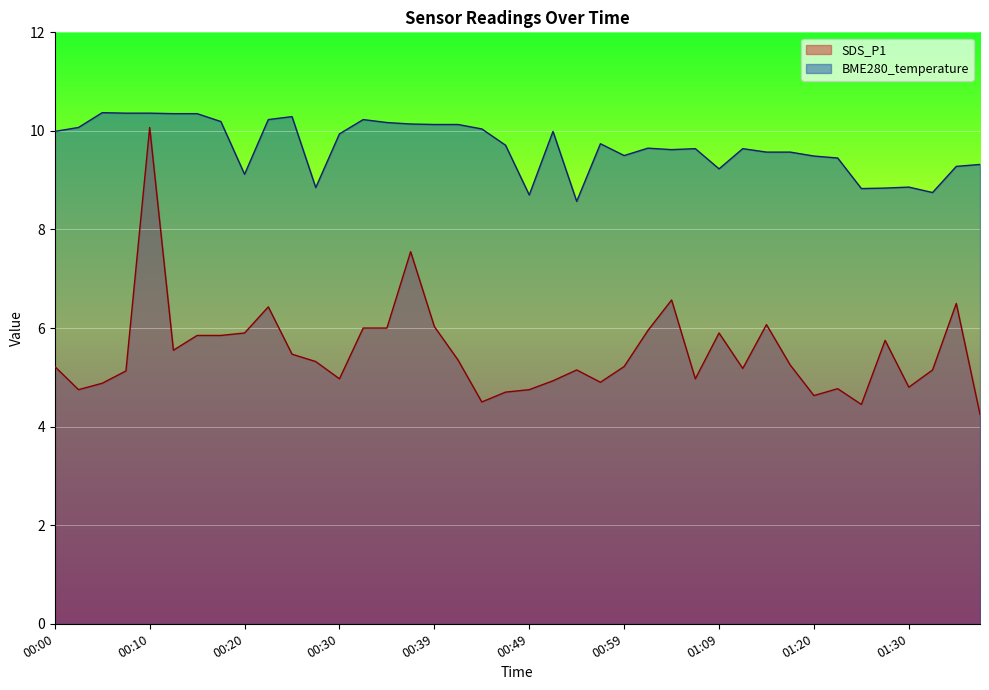

Which series has the largest range (max minus min)?

SDS_P1